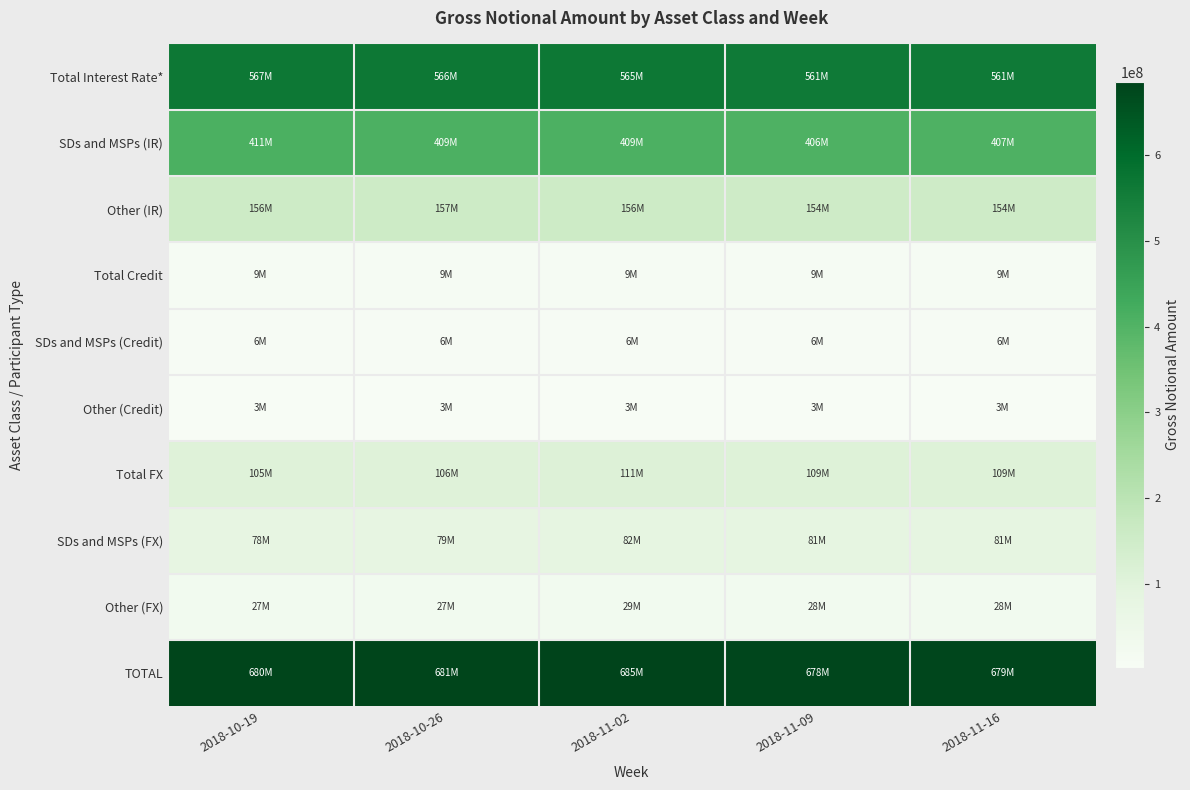

What is the smallest value displayed?

2532361